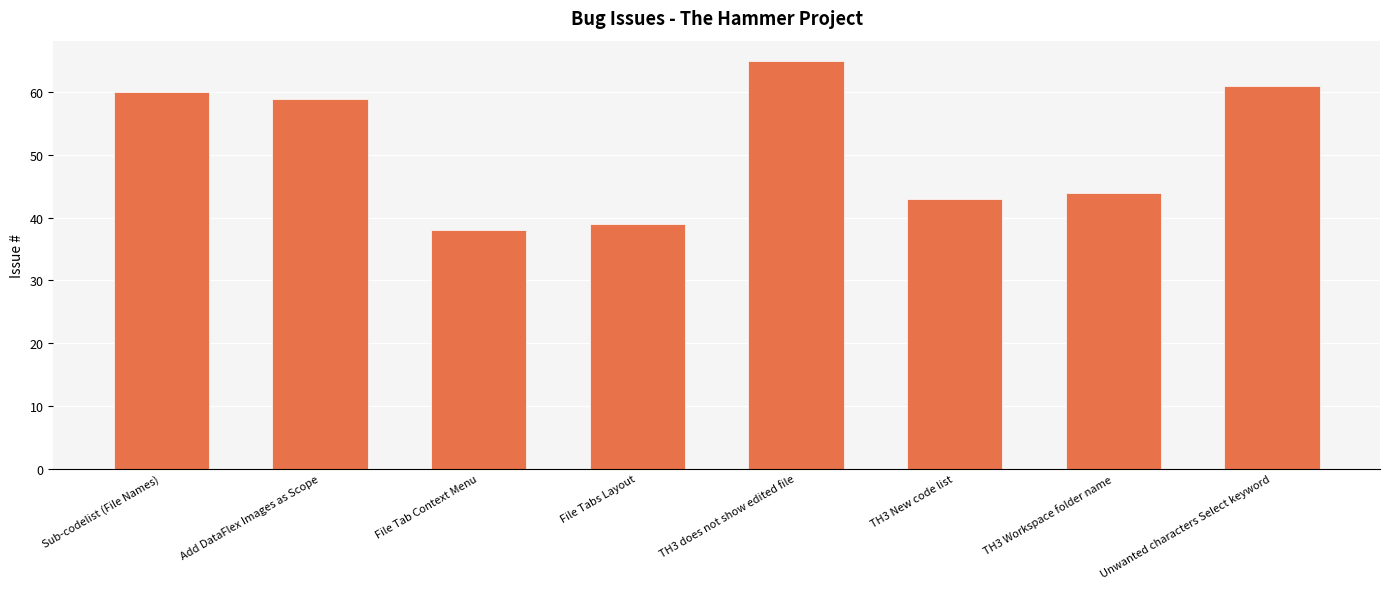

The chart shows a value of 59 at Add DataFlex Images as Scope. True or false?

True